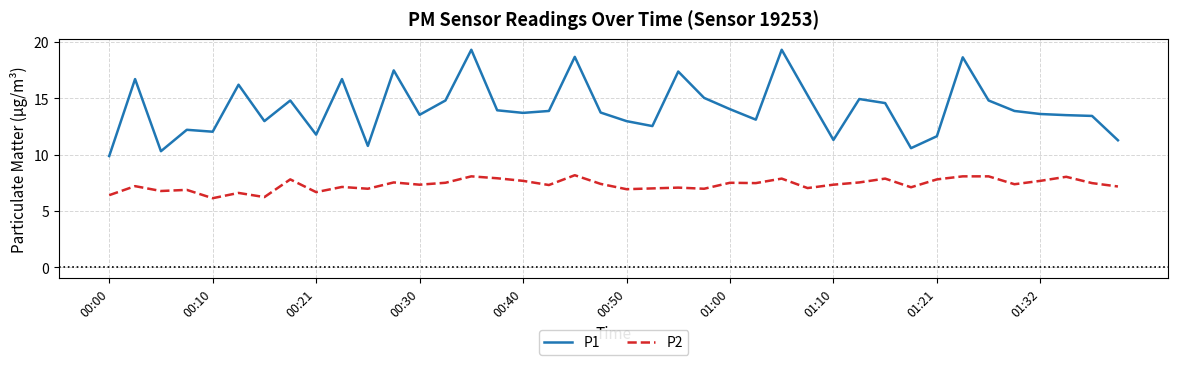

Which series has the largest range (max minus min)?

P1